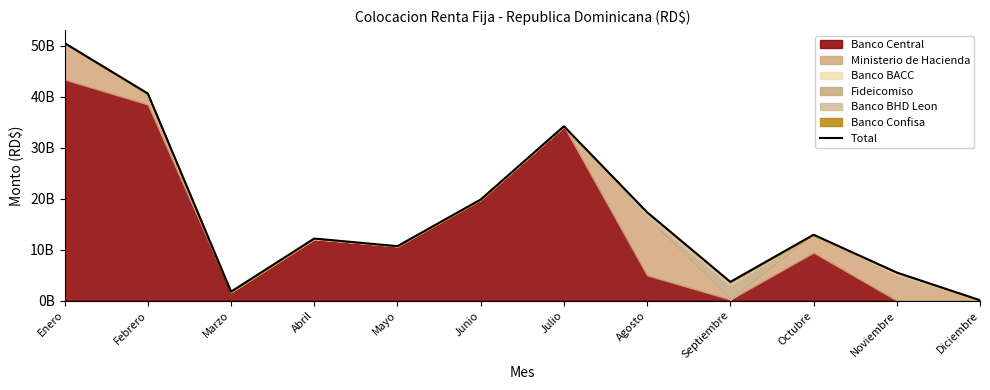

Reading left to right, extract all data points from this chart.

50484510000	40596540000	1734690000	12151470000	10660340000	19803990000	34165970000	17305100526	3652849474	12902400000	5491187219	61075000